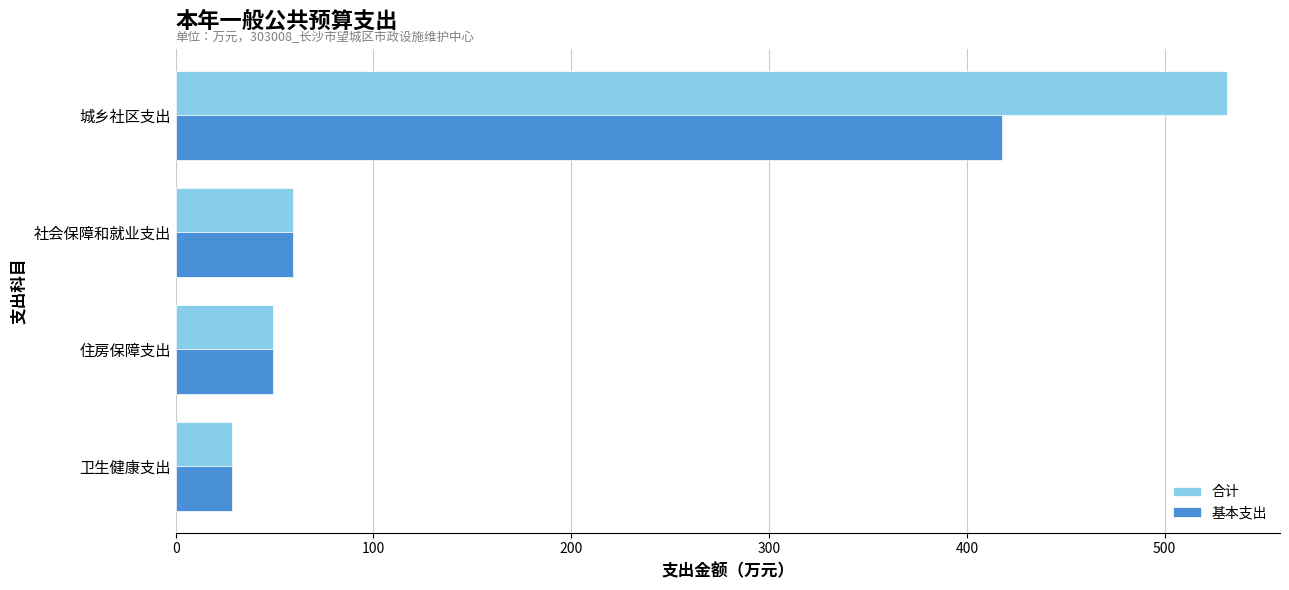

What is the difference between the highest and lowest values at 城乡社区支出?

114.0